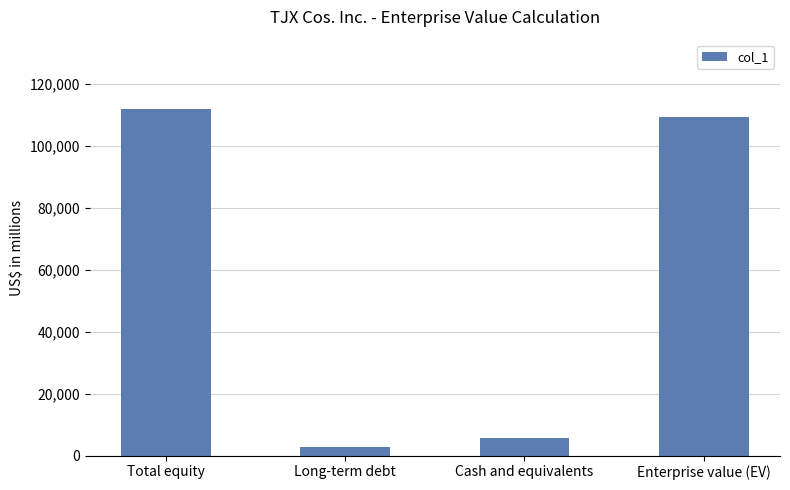

Reading right to left, what are all the values shown in this chart?

Enterprise value (EV)=109211	Cash and equivalents=5600	Long-term debt=2862	Total equity=111949